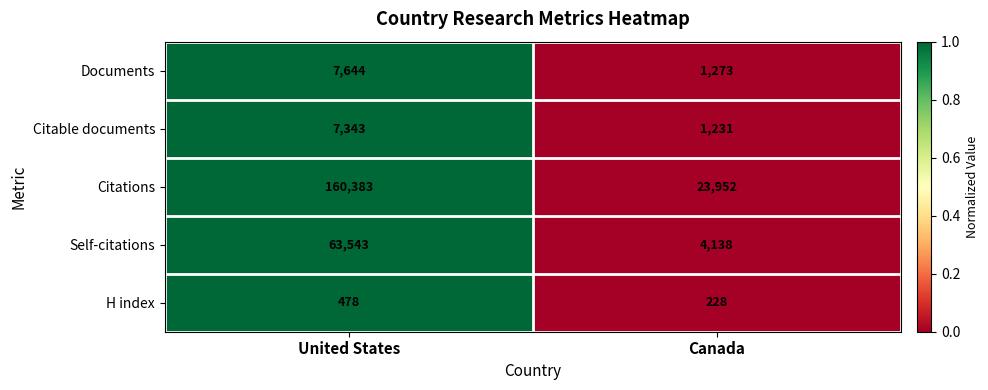

How many distinct data groups are displayed?

5